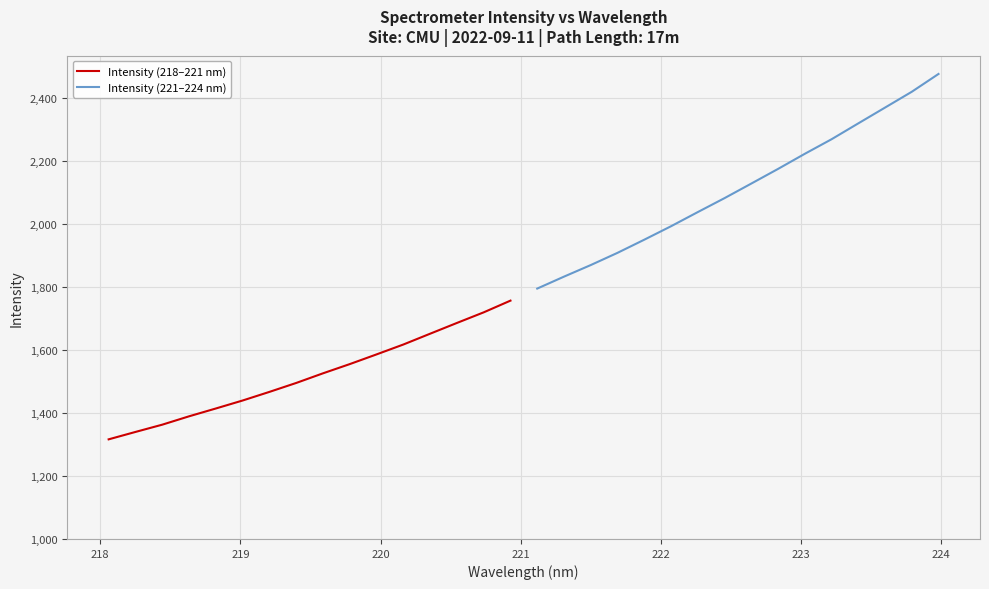

Which series has the widest spread of values?

Intensity (221–224 nm)